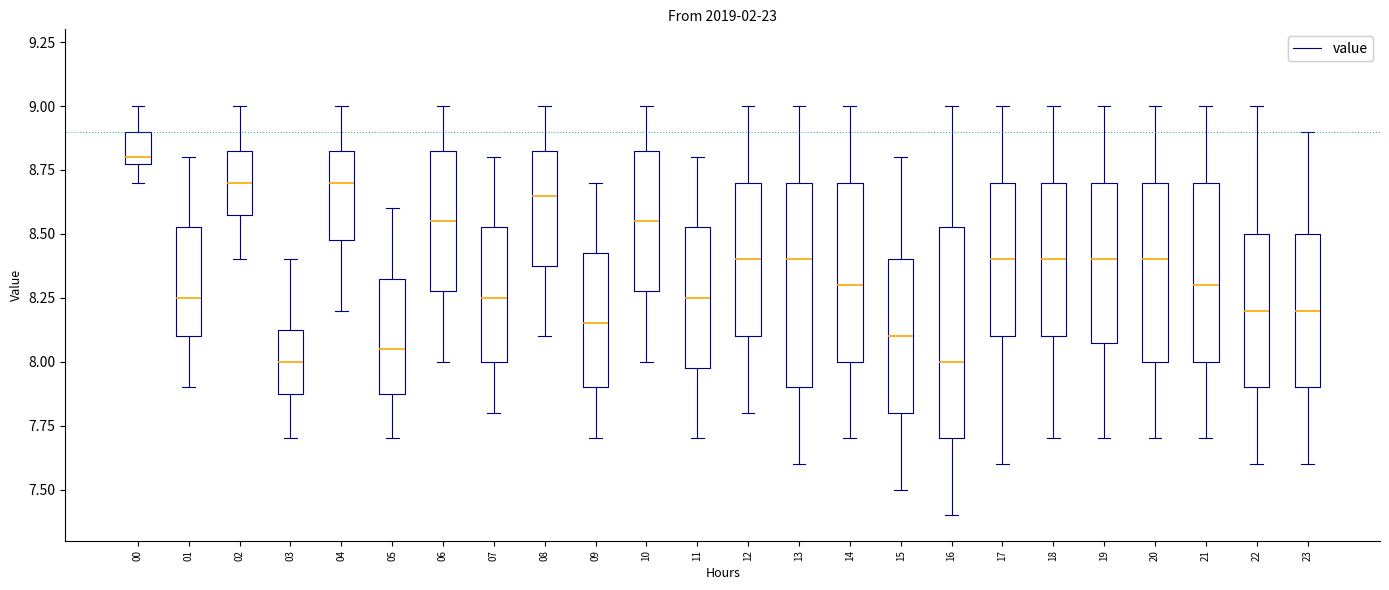

Reading left to right, read every box against the y-axis: the position of its median line, the range the box covers, and the ends of its whiskers. The values are not printed on the chart, so give them approximately, as read against the axis.

00: median 8.80 (just above the box's lower edge), box 8.80 to 8.90, whiskers 8.70 to 9.00
01: median 8.25, box 8.10 to 8.55, whiskers 7.90 to 8.80
02: median 8.70, box 8.60 to 8.85, whiskers 8.40 to 9.00
03: median 8.00, box 7.90 to 8.15, whiskers 7.70 to 8.40
04: median 8.70, box 8.50 to 8.85, whiskers 8.20 to 9.00
05: median 8.05, box 7.90 to 8.35, whiskers 7.70 to 8.60
06: median 8.55, box 8.30 to 8.85, whiskers 8.00 to 9.00
07: median 8.25, box 8.00 to 8.55, whiskers 7.80 to 8.80
08: median 8.65, box 8.40 to 8.85, whiskers 8.10 to 9.00
09: median 8.15, box 7.90 to 8.45, whiskers 7.70 to 8.70
10: median 8.55, box 8.30 to 8.85, whiskers 8.00 to 9.00
11: median 8.25, box 8.00 to 8.55, whiskers 7.70 to 8.80
12: median 8.40, box 8.10 to 8.70, whiskers 7.80 to 9.00
13: median 8.40, box 7.90 to 8.70, whiskers 7.60 to 9.00
14: median 8.30, box 8.00 to 8.70, whiskers 7.70 to 9.00
15: median 8.10, box 7.80 to 8.40, whiskers 7.50 to 8.80
16: median 8.00, box 7.70 to 8.55, whiskers 7.40 to 9.00
17: median 8.40, box 8.10 to 8.70, whiskers 7.60 to 9.00
18: median 8.40, box 8.10 to 8.70, whiskers 7.70 to 9.00
19: median 8.40, box 8.10 to 8.70, whiskers 7.70 to 9.00
20: median 8.40, box 8.00 to 8.70, whiskers 7.70 to 9.00
21: median 8.30, box 8.00 to 8.70, whiskers 7.70 to 9.00
22: median 8.20, box 7.90 to 8.50, whiskers 7.60 to 9.00
23: median 8.20, box 7.90 to 8.50, whiskers 7.60 to 8.90